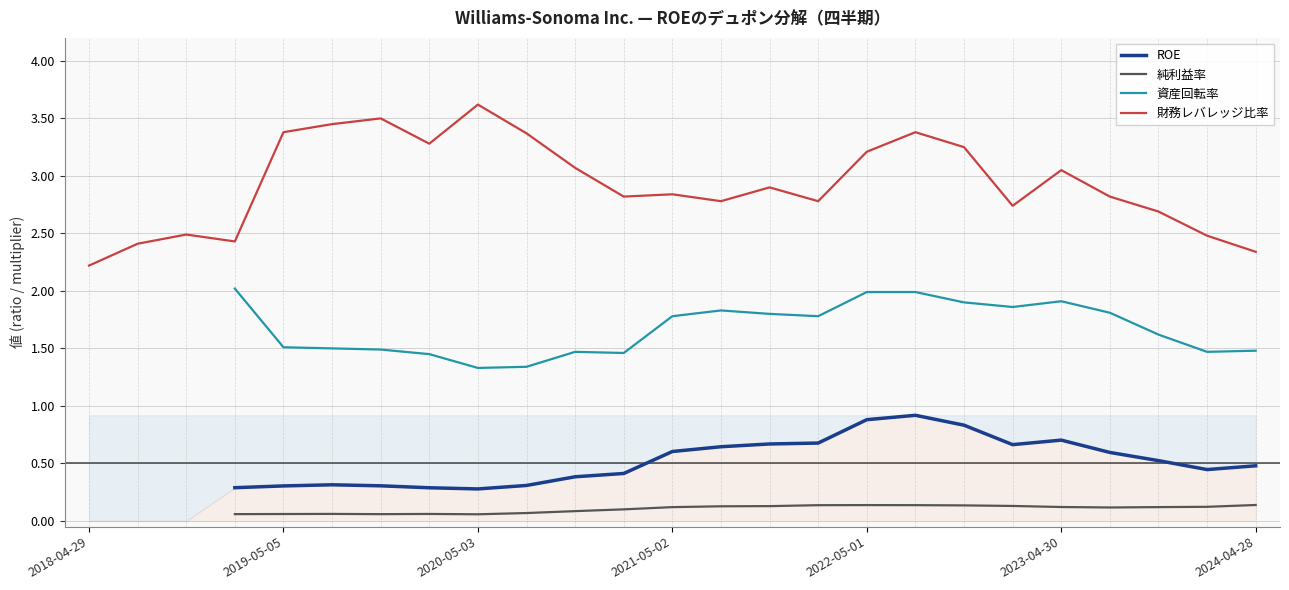

Where is 財務レバレッジ比率 nearest to the value 2?

2018-04-29